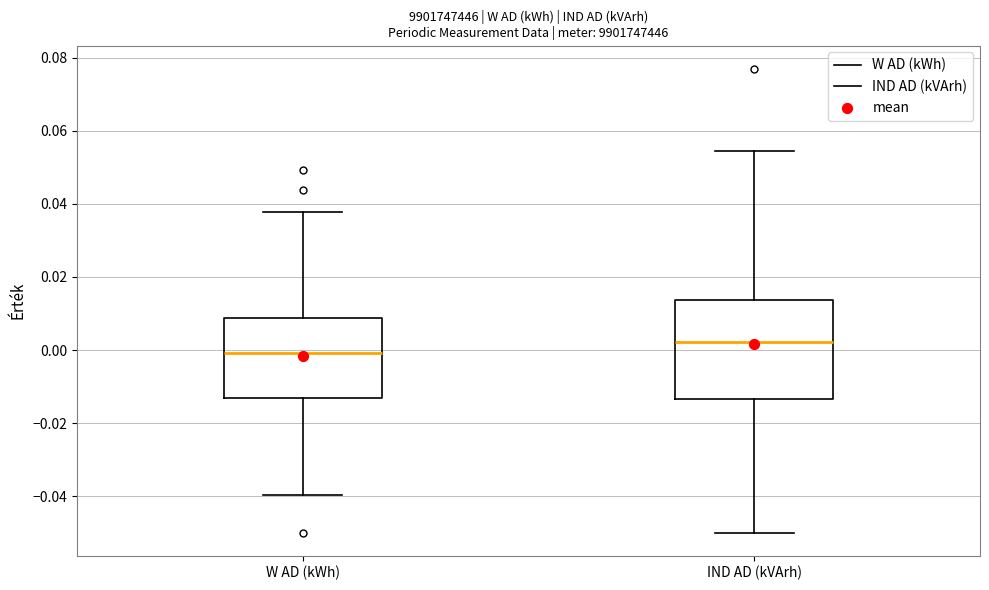

Reading left to right, read every box against the y-axis: the position of its median line, the range the box covers, and the ends of its whiskers. The values are not printed on the chart, so give them approximately, as read against the axis.

W AD (kWh): median 0.000, box -0.014 to 0.008, whiskers -0.040 to 0.038
IND AD (kVArh): median 0.002, box -0.014 to 0.014, whiskers -0.050 to 0.054